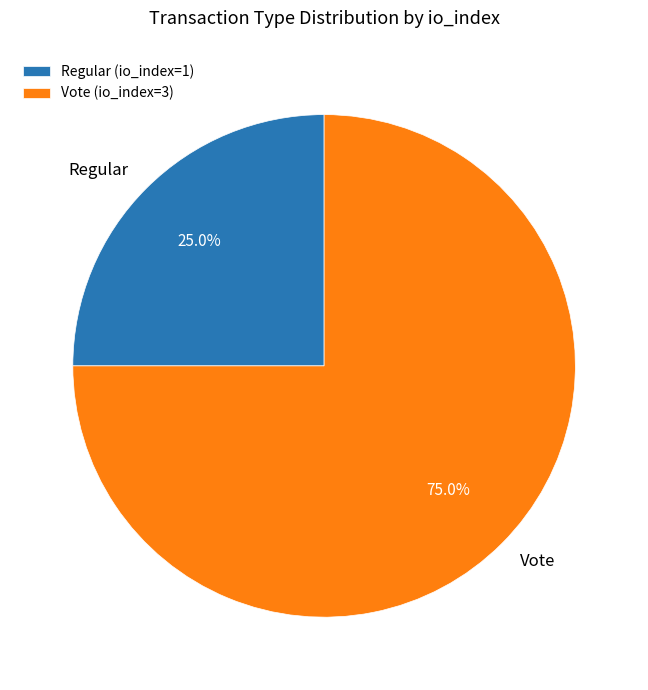

Which has a higher value, Vote or Regular?

Vote